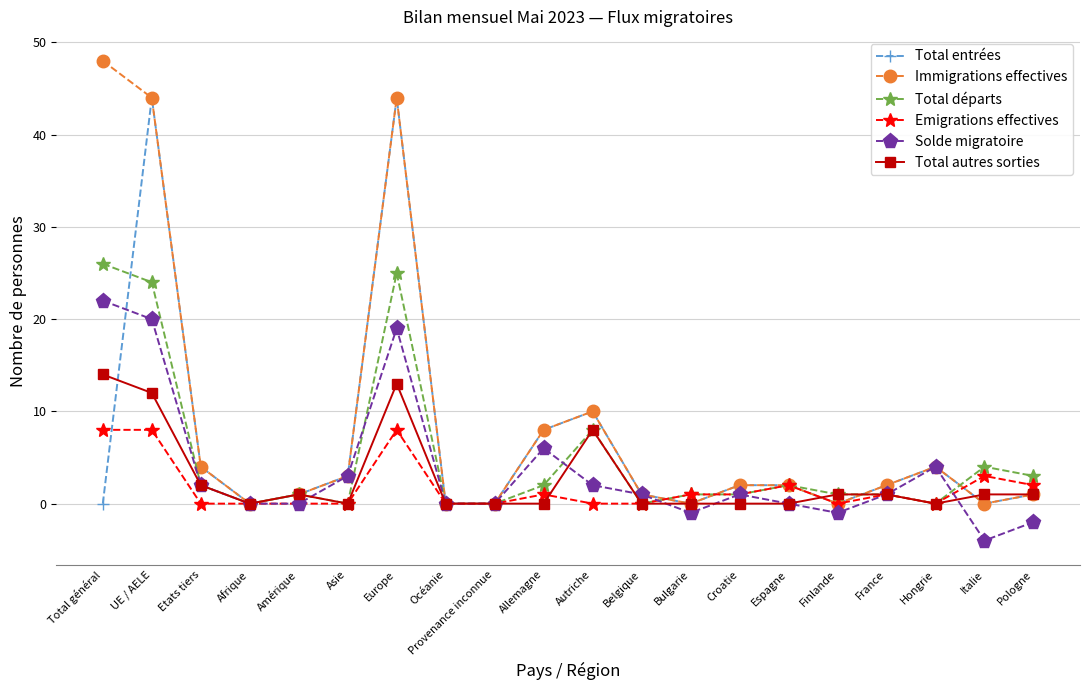

True or false: Solde migratoire has more than 0 points higher than both neighbors.

True